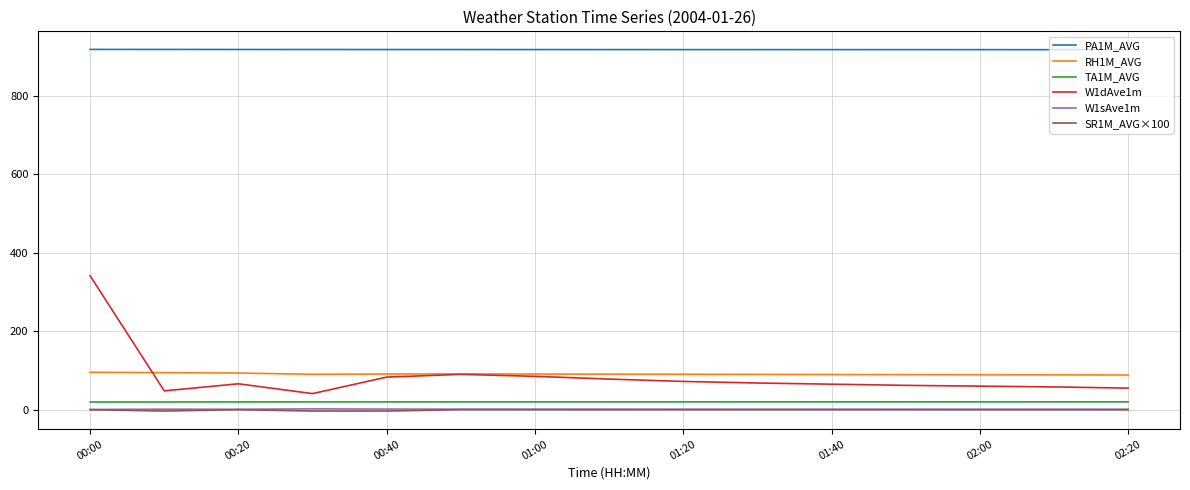

True or false: TA1M_AVG and RH1M_AVG intersect in this chart.

False